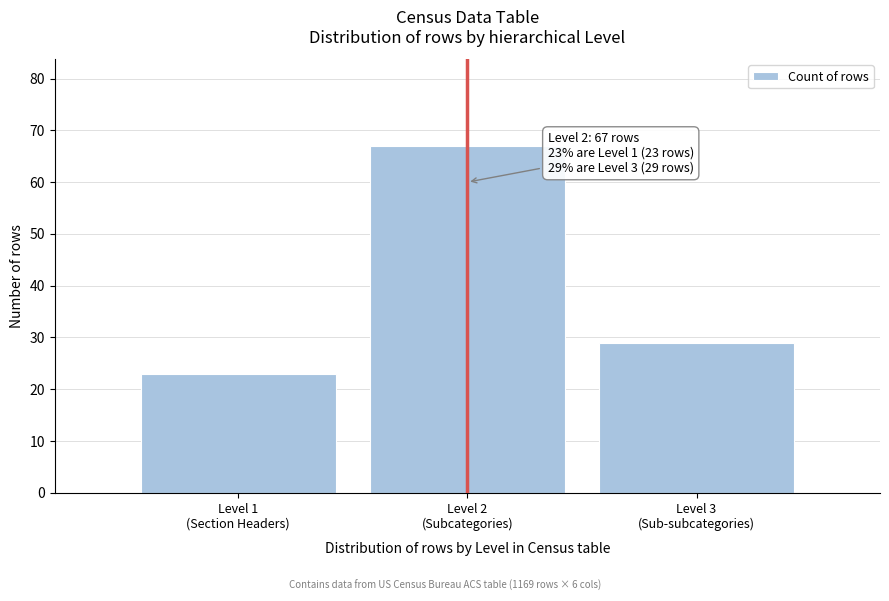

Reading left to right, list all the values displayed in this chart.

23	67	29